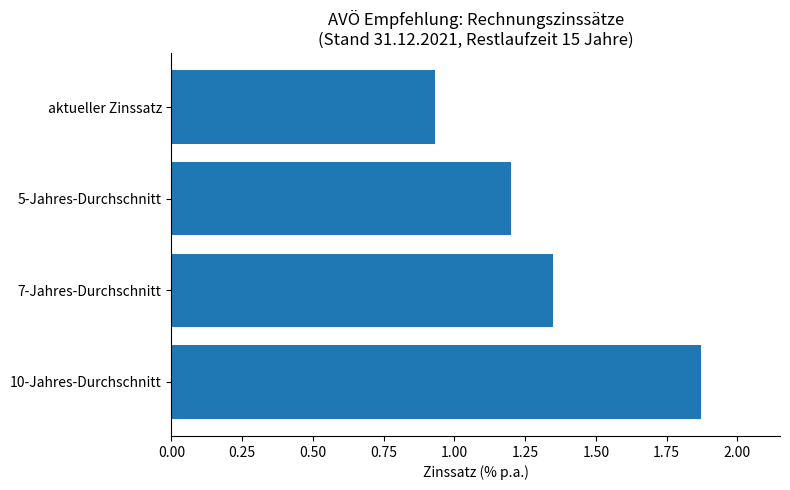

Does the chart contain stacked bars?

No